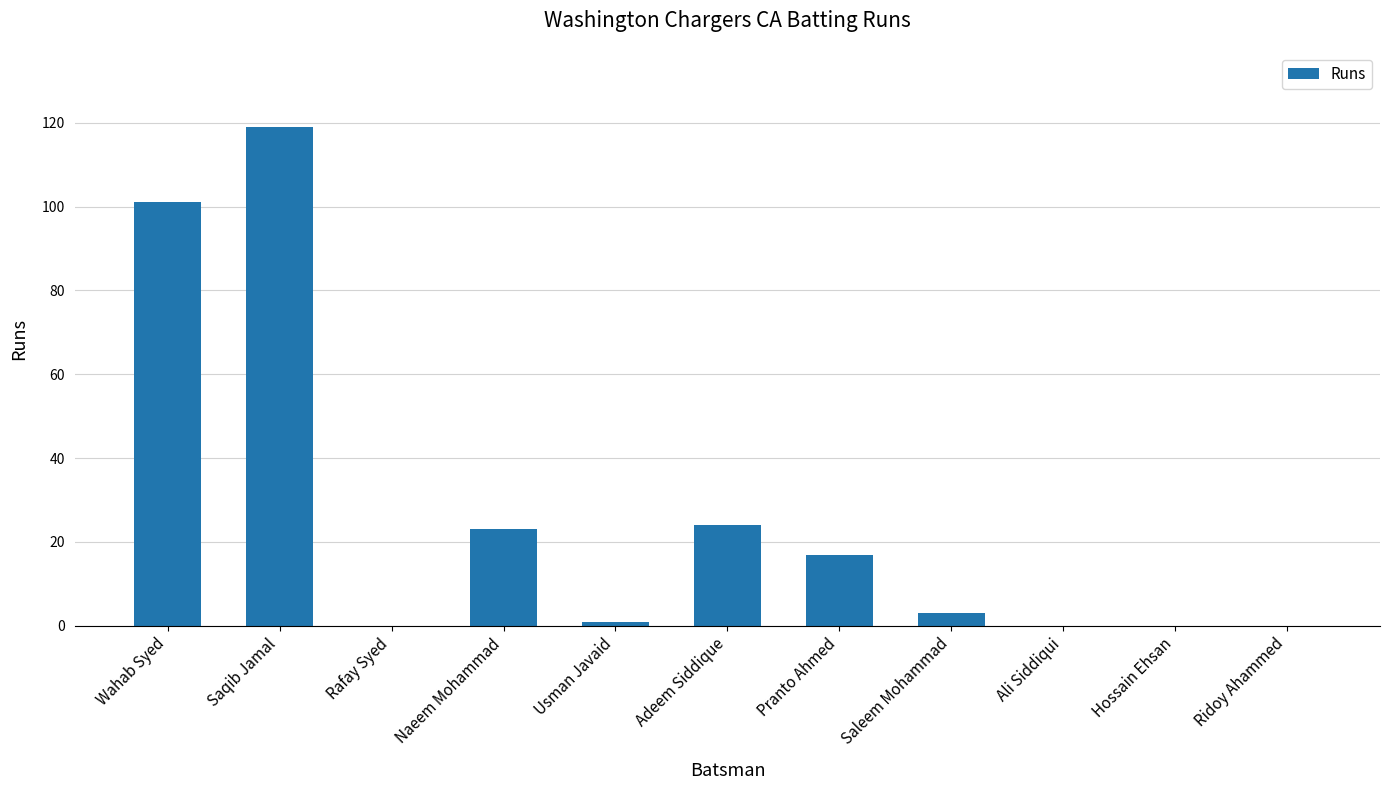

What is the change in value from Usman Javaid to Ridoy Ahammed?

-1